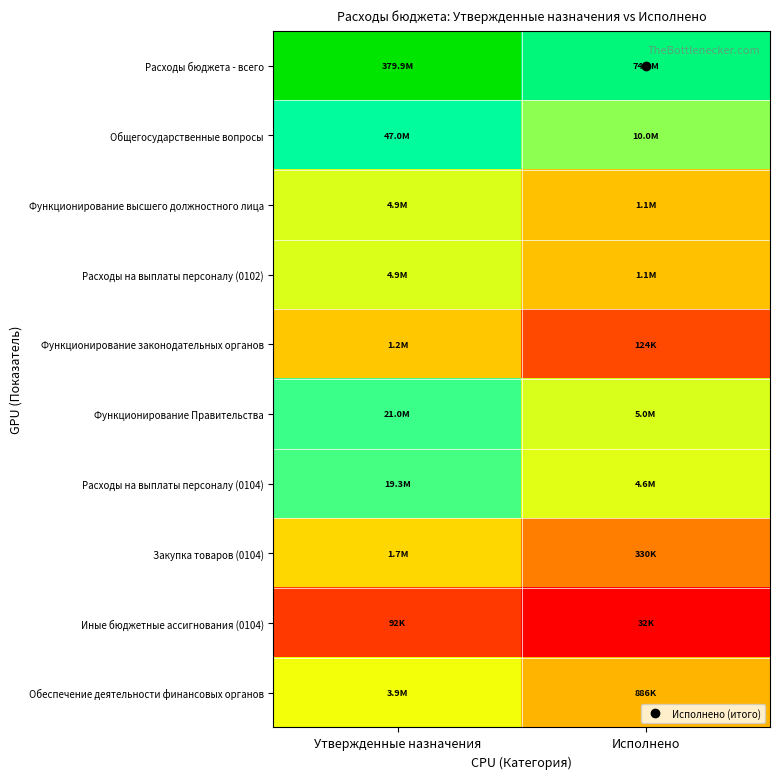

Which series has the largest range (max minus min)?

Расходы бюджета - всего